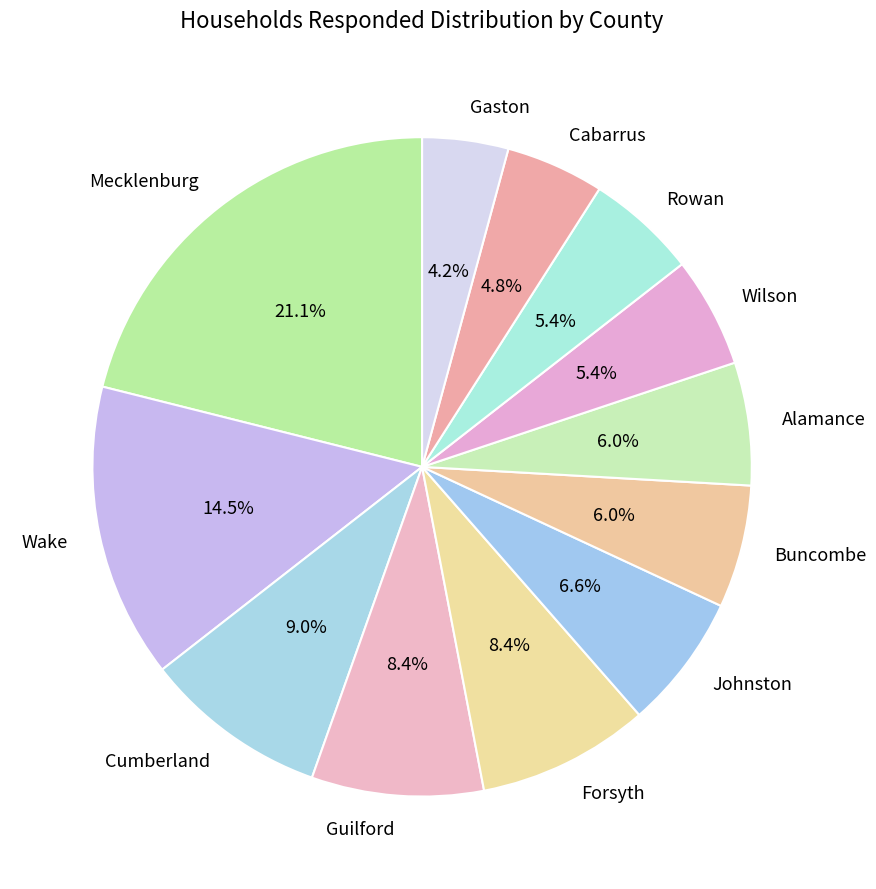

Do Guilford and Mecklenburg together represent more than half of the pie?

No